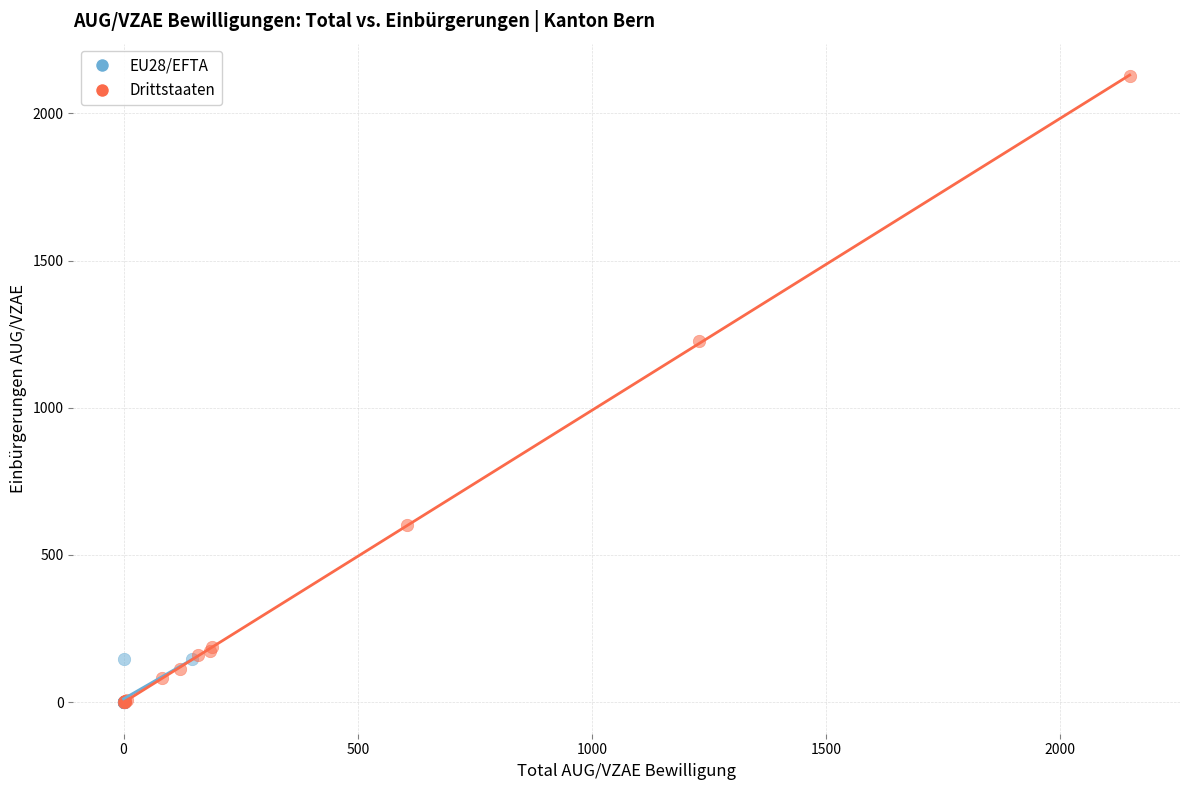

Which series has the widest spread of Y values?

Drittstaaten